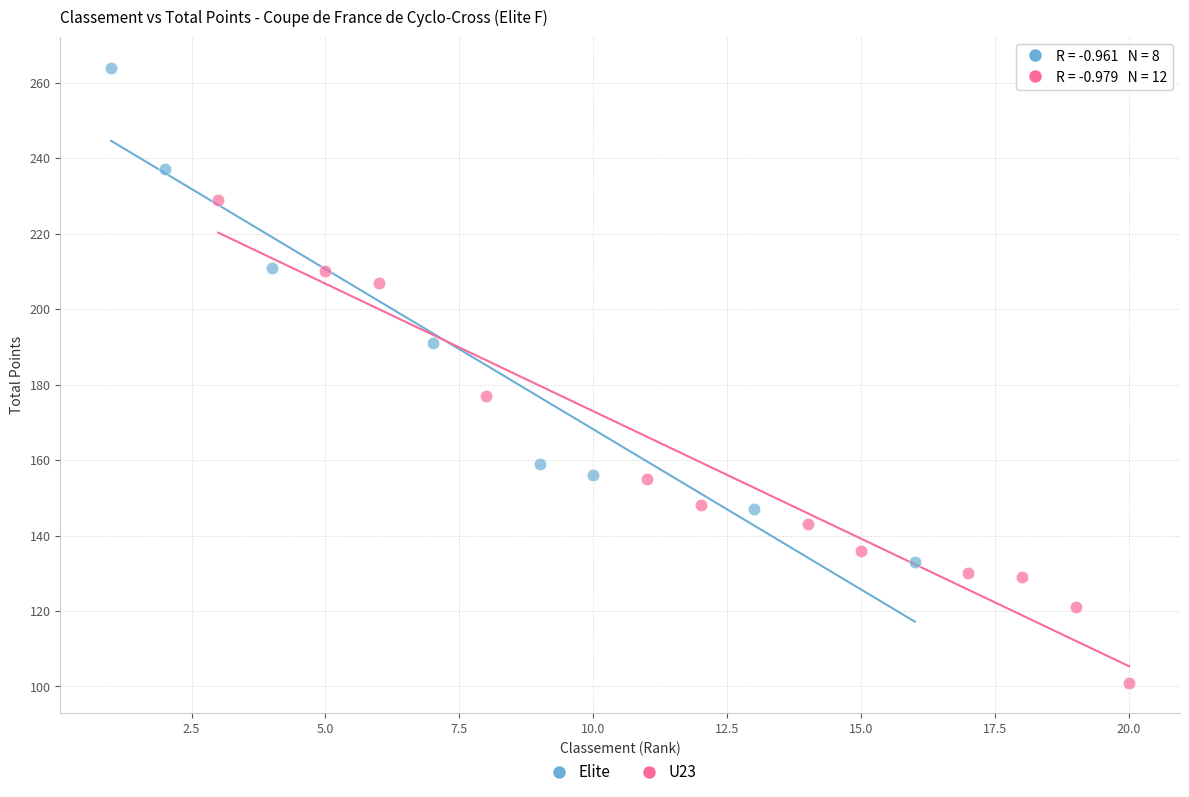

Which series reaches the minimum Y coordinate?

U23